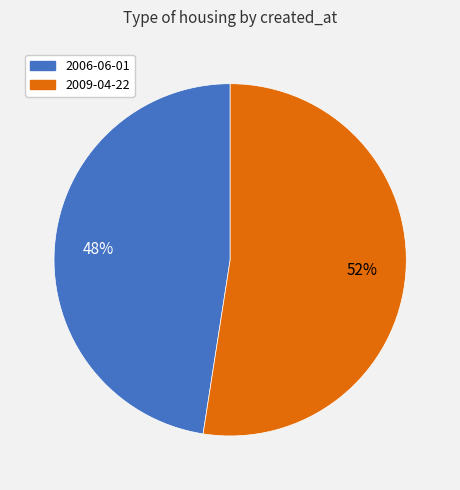

Which slice is the largest?

2009-04-22